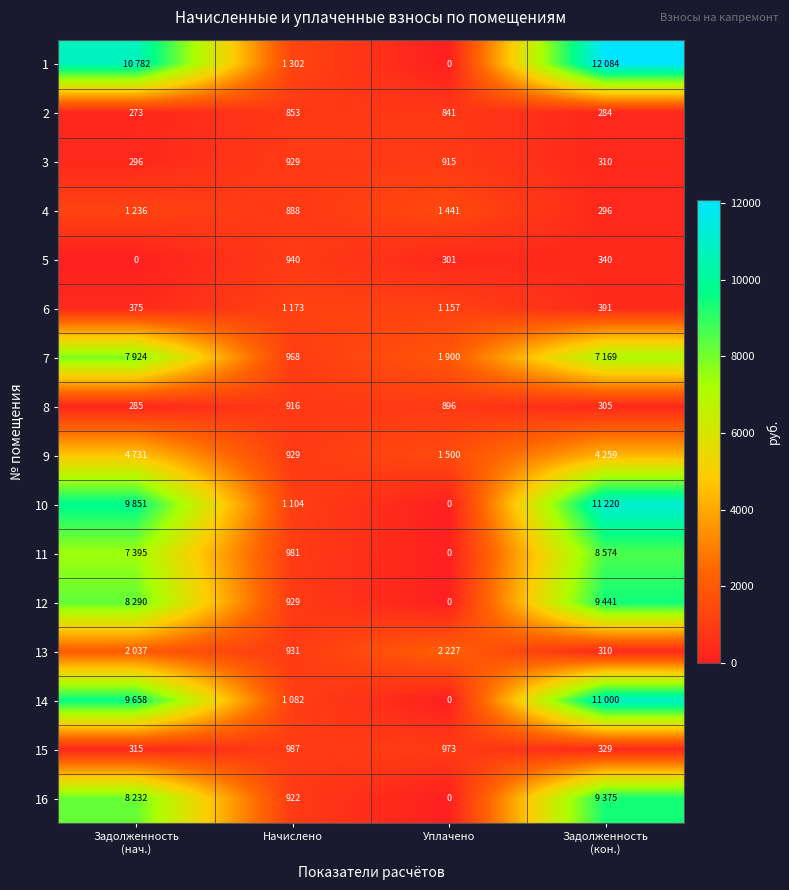

At which label does 2 first exceed 841?

Начислено